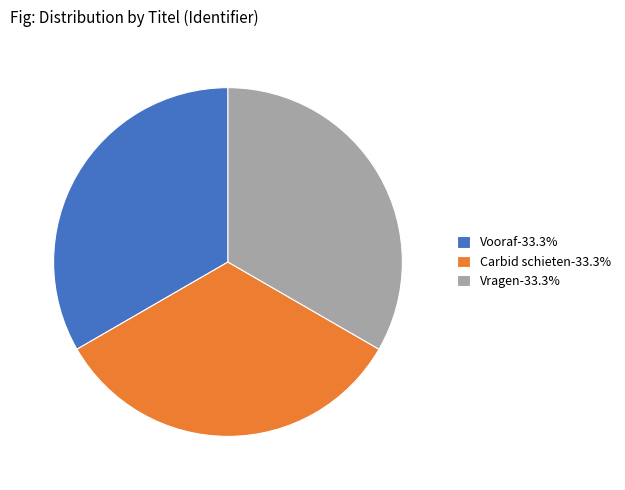

What is the ratio of the value at Carbid schieten-33.3% to the value at Vragen-33.3%?

1.0